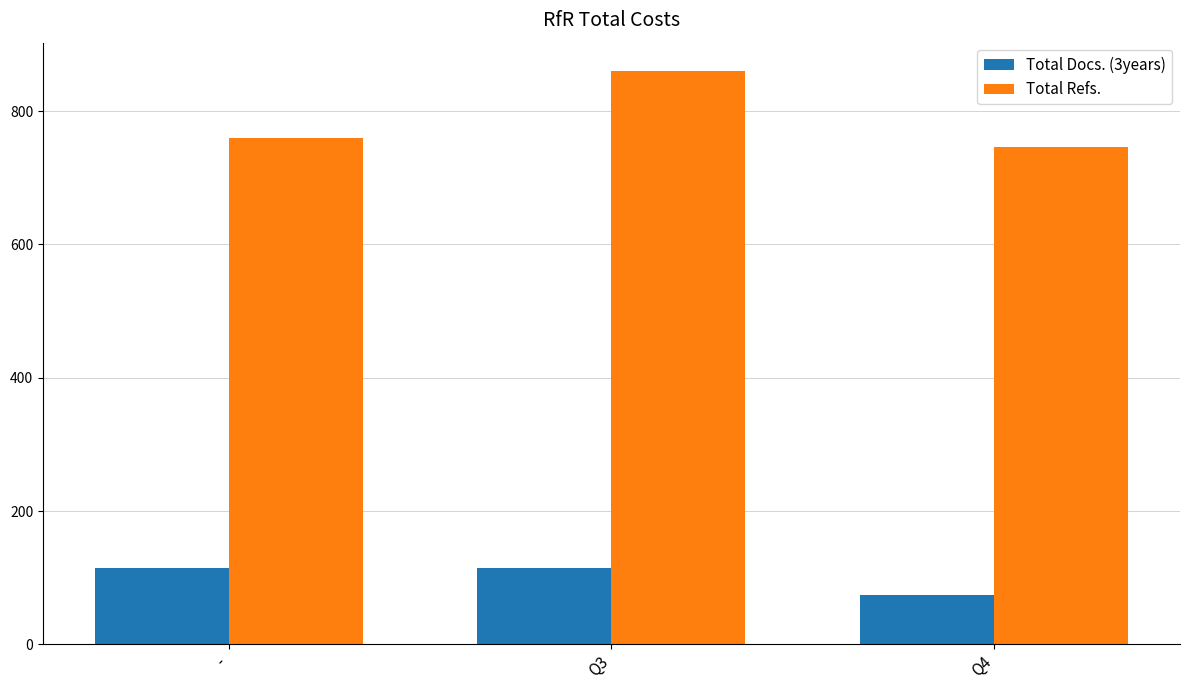

How many values in the Total Refs. series exceed 760?

2